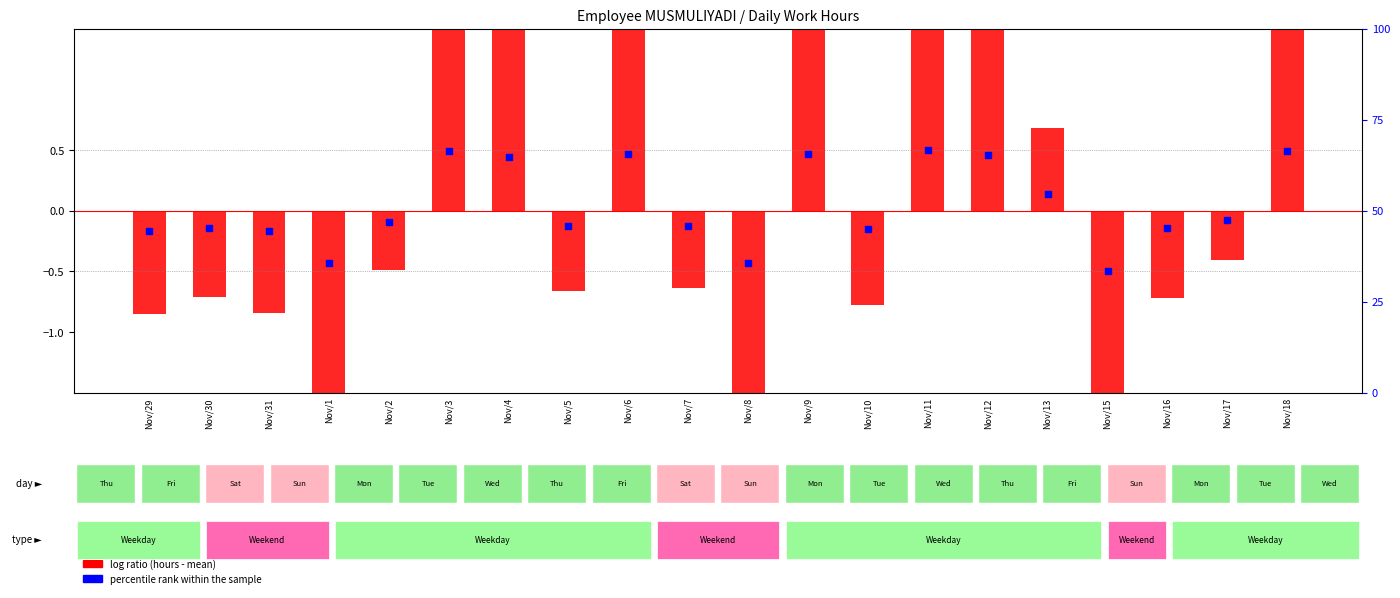

Which series contains the highest Y value?

log ratio